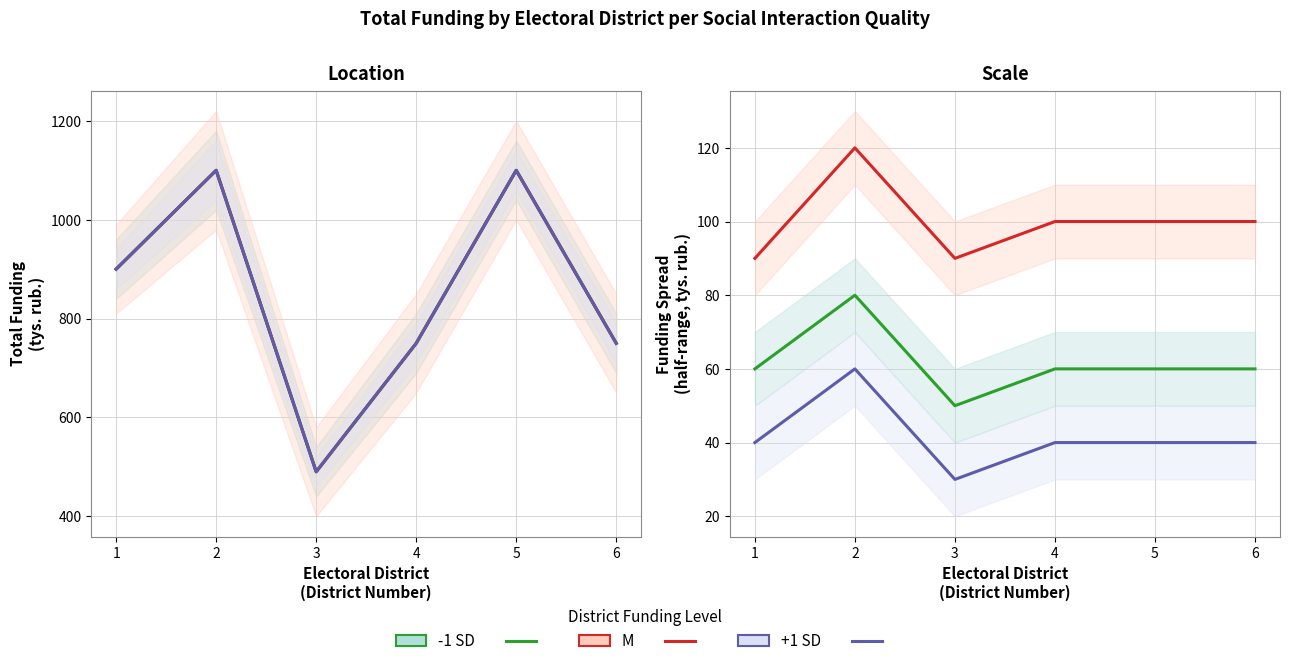

Between 2 and 3, which series saw the biggest shift?

-1 SD line